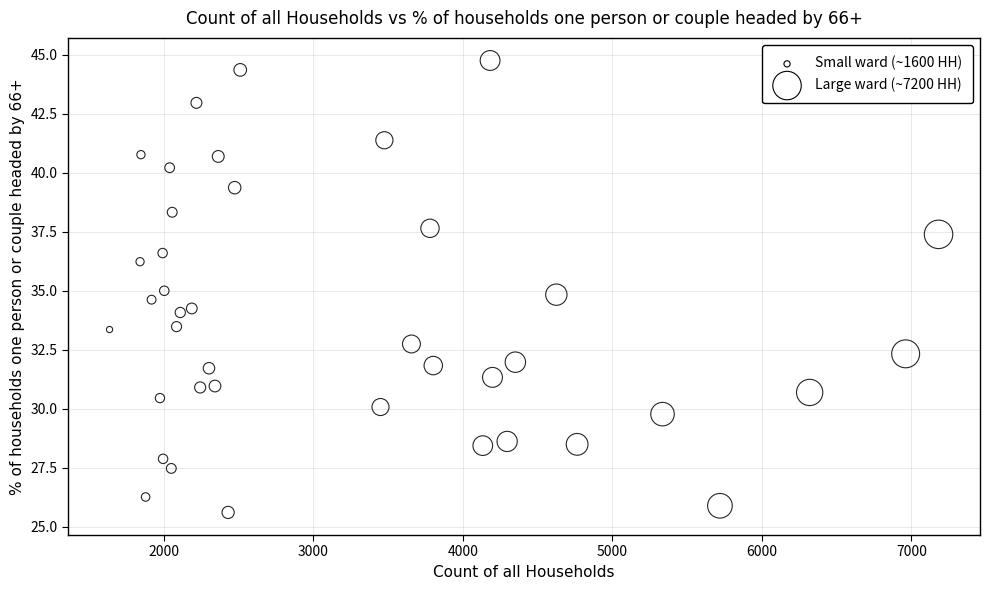

What is the range of X values (max minus min)?

5544.0